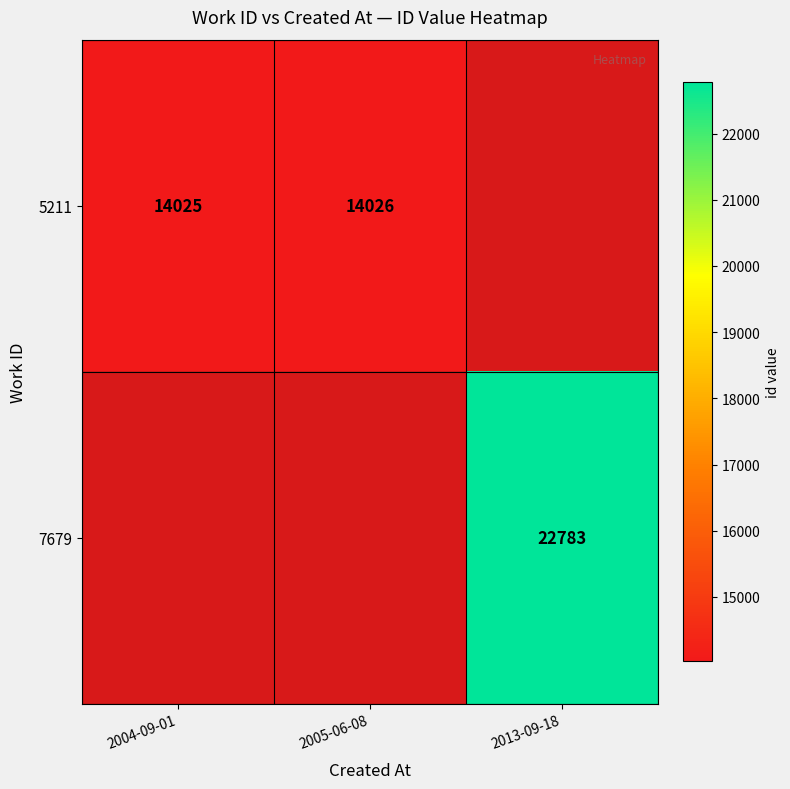

True or false: 7679 has a value of 32407 at 2013-09-18.

False